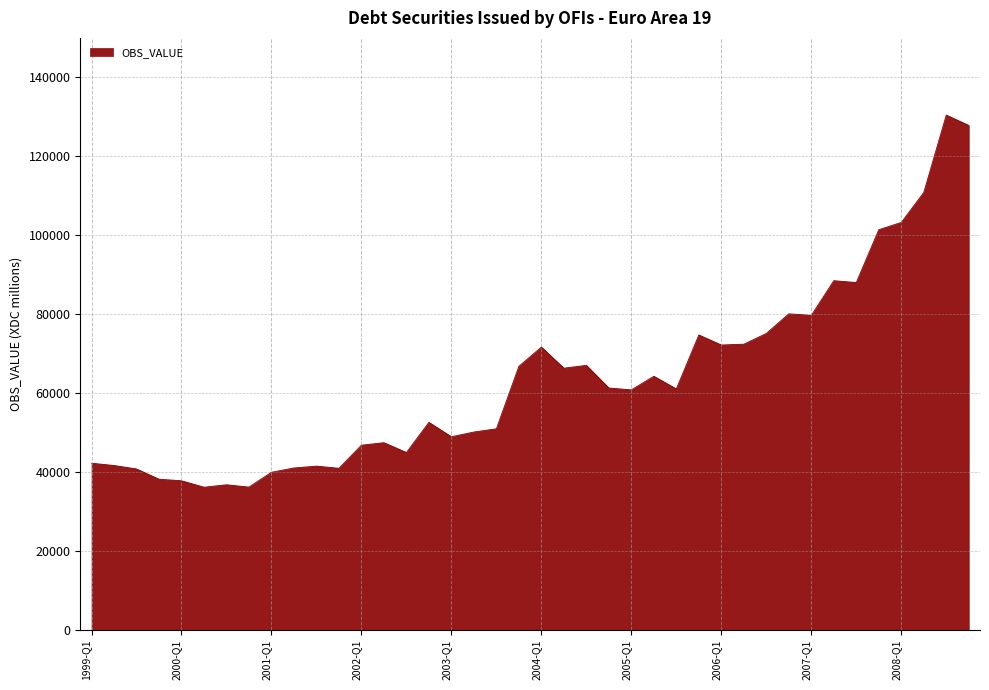

What is the maximum value shown in the chart?

130422.8